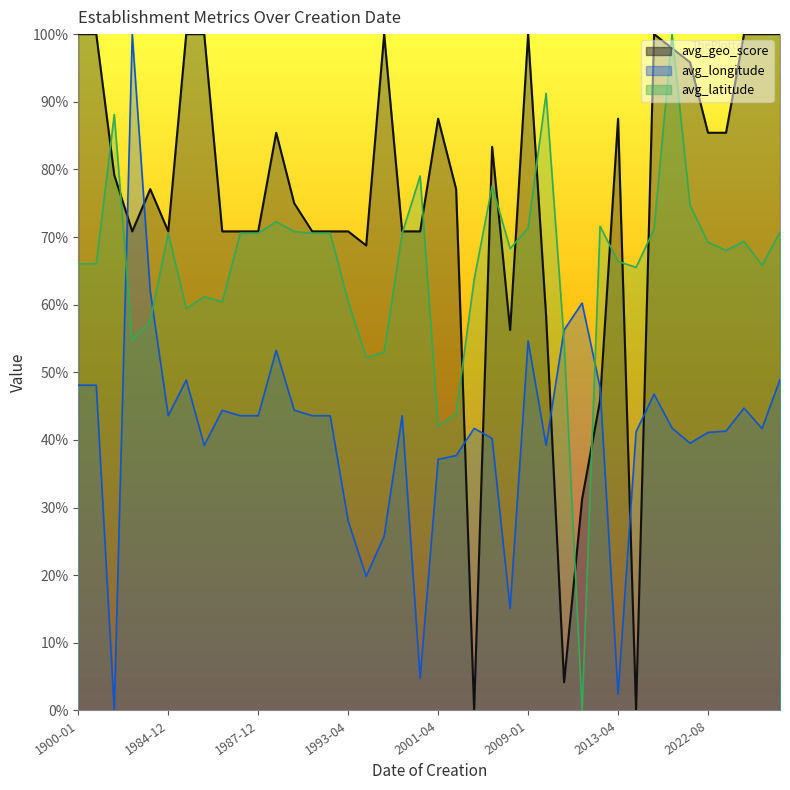

What is the approximate value of avg_latitude at 1987-12?

0.7